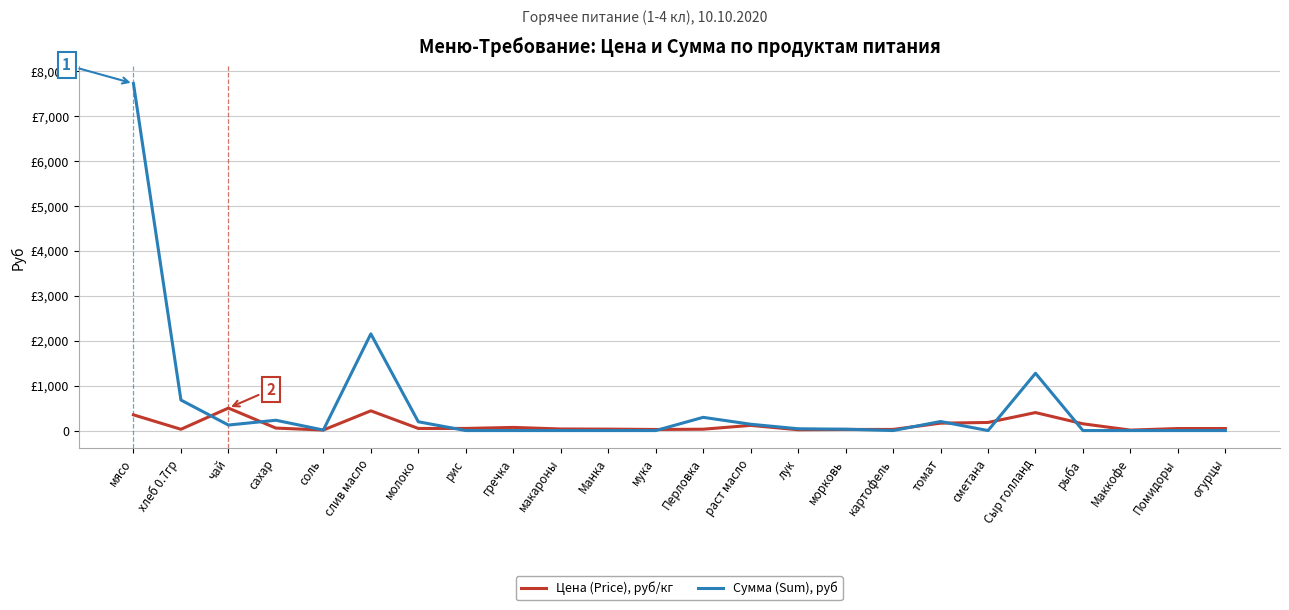

What is the difference between the maximum and minimum values in the Цена (Price), руб/кг series?

490.0